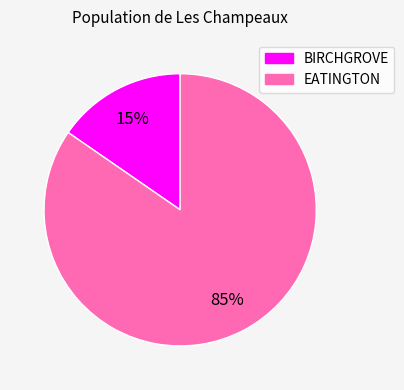

Which category has the smallest portion of the pie?

BIRCHGROVE